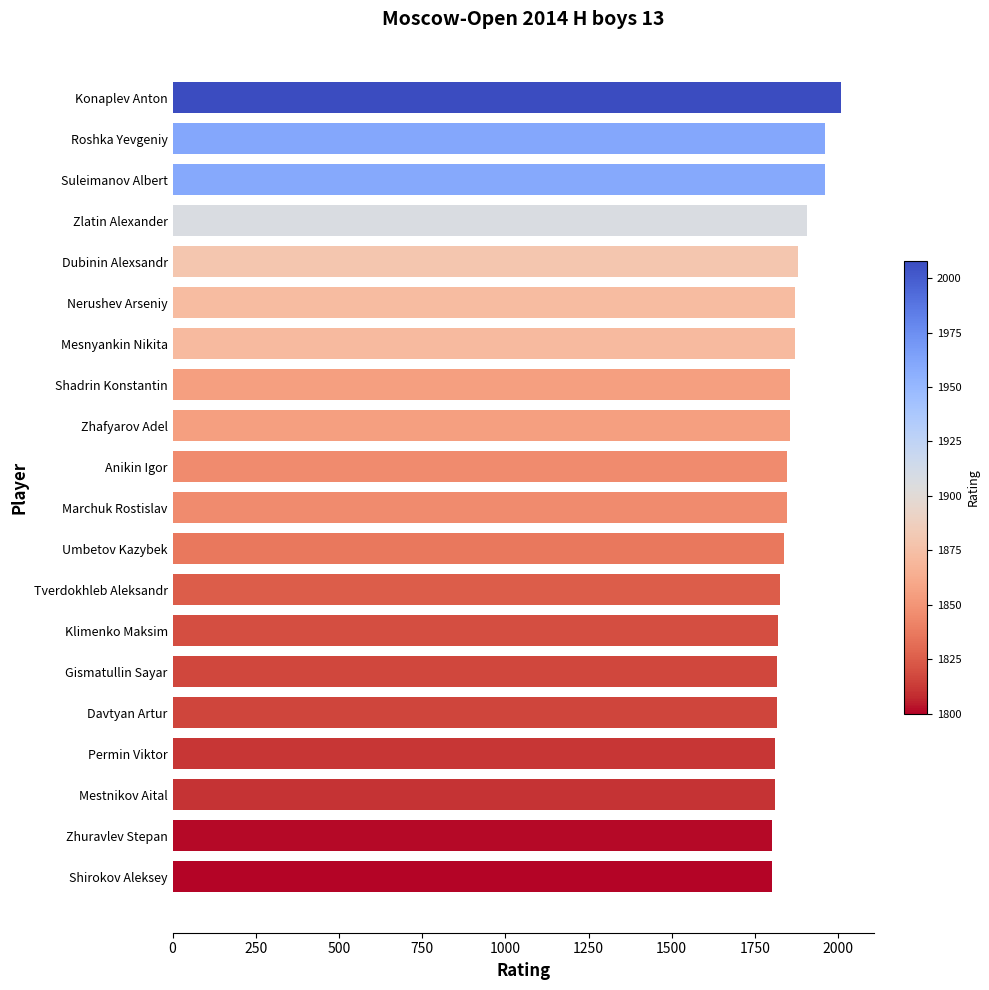

What is the sum of all values?

37193